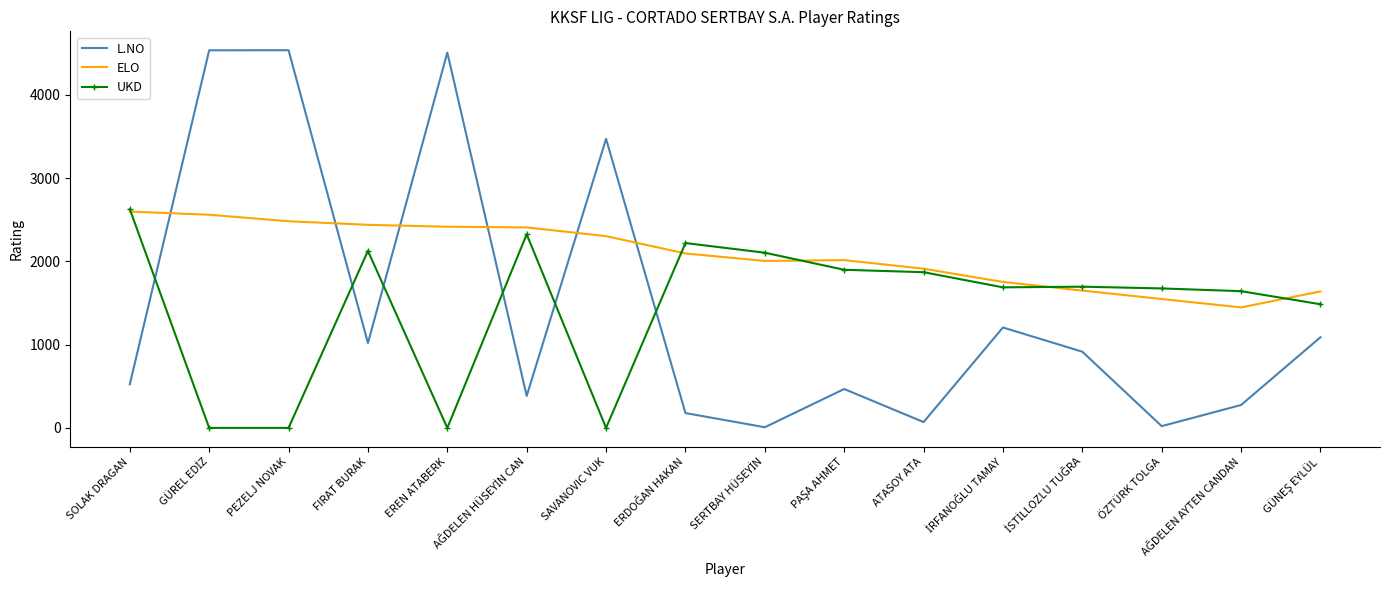

How many times do UKD and L.NO cross each other?

6